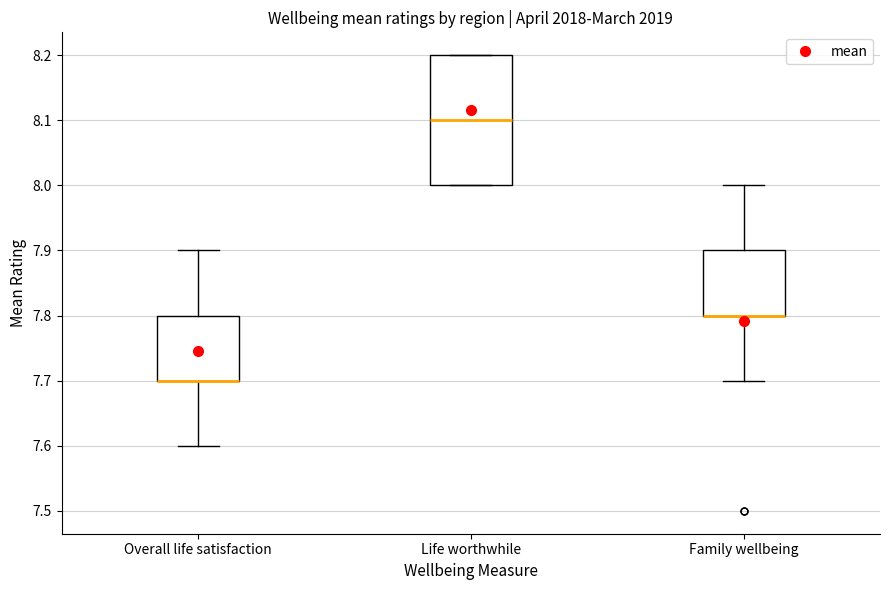

Reading left to right, transcribe this box plot: for each box, give where its median line is, the range the box spans, and where its two whiskers end, as read against the y-axis. The values are not printed on the chart, so give them approximately, as read against the axis.

Overall life satisfaction: median 7.7 (drawn on the box's lower edge), box 7.7 to 7.8, whiskers 7.6 to 7.9
Life worthwhile: median 8.1, box 8.0 to 8.2, whiskers 8.0 to 8.2
Family wellbeing: median 7.8 (drawn on the box's lower edge), box 7.8 to 7.9, whiskers 7.7 to 8.0